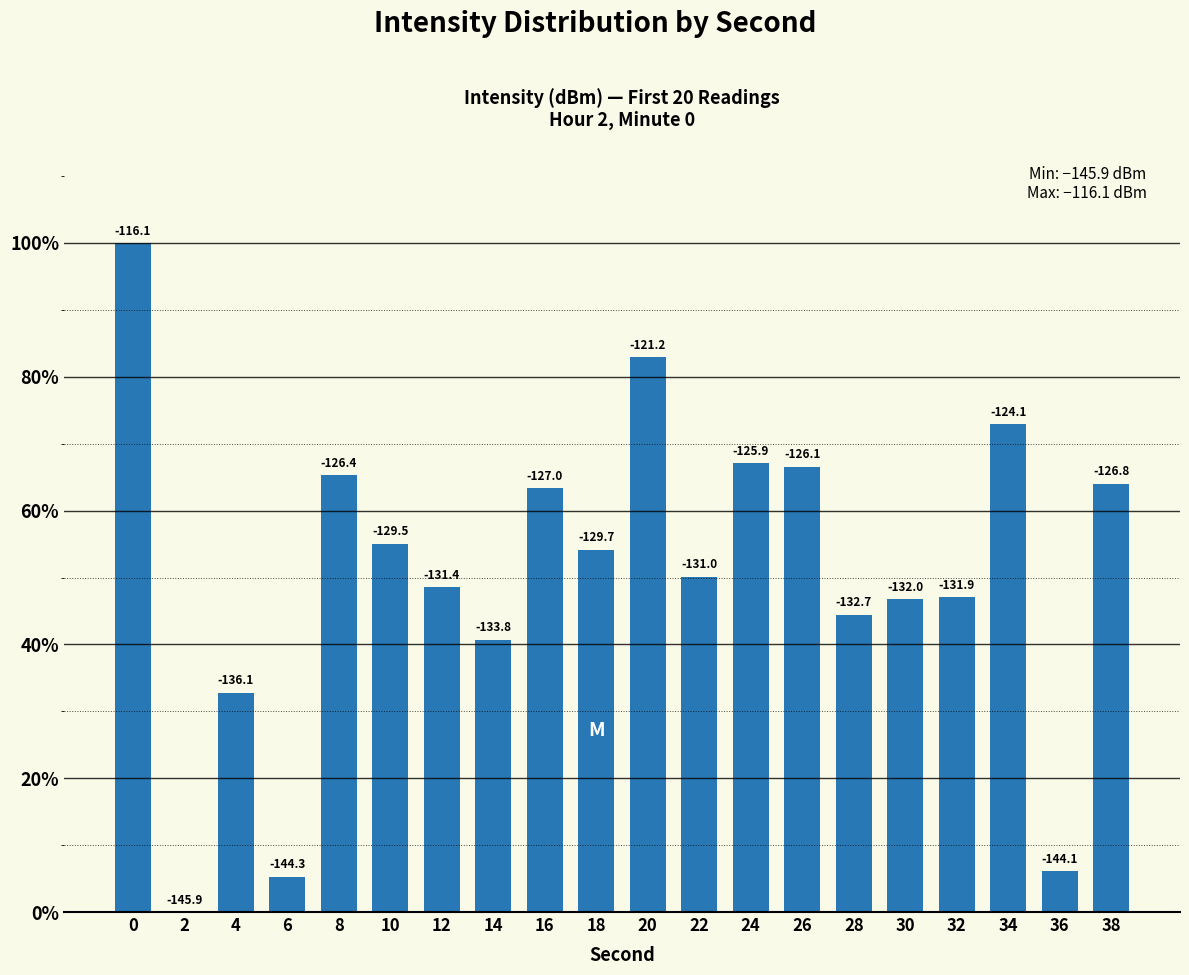

What is the sum of all values?

1013.1